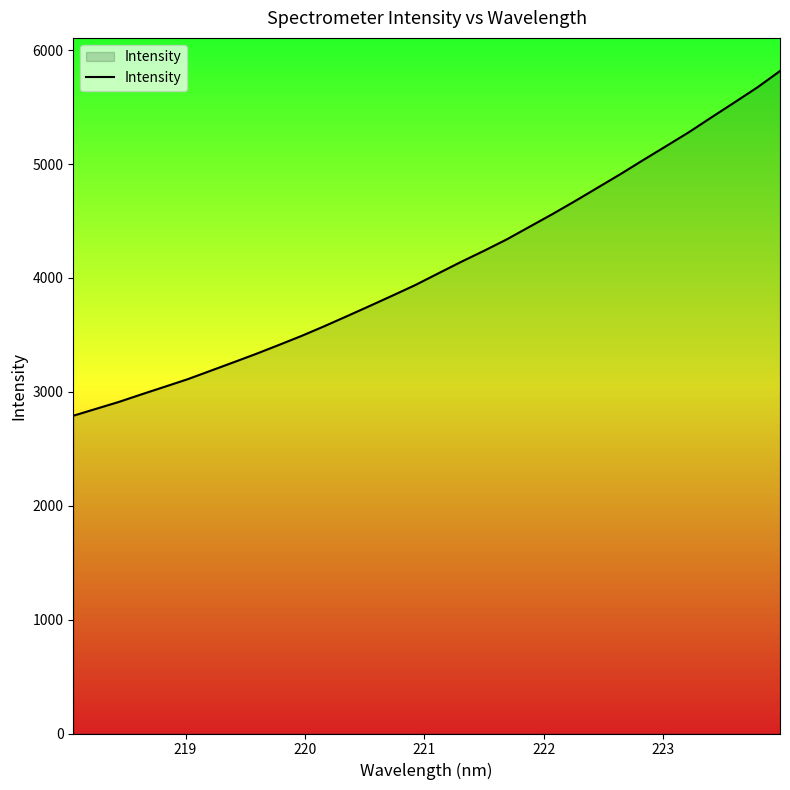

What is the difference between the maximum and second lowest values?

2966.4